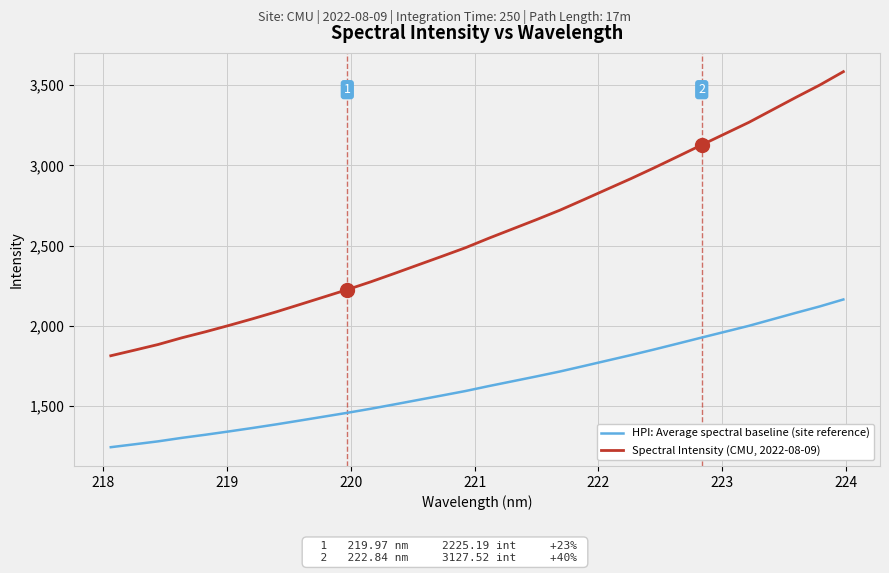

What is the smallest value displayed?

1242.7